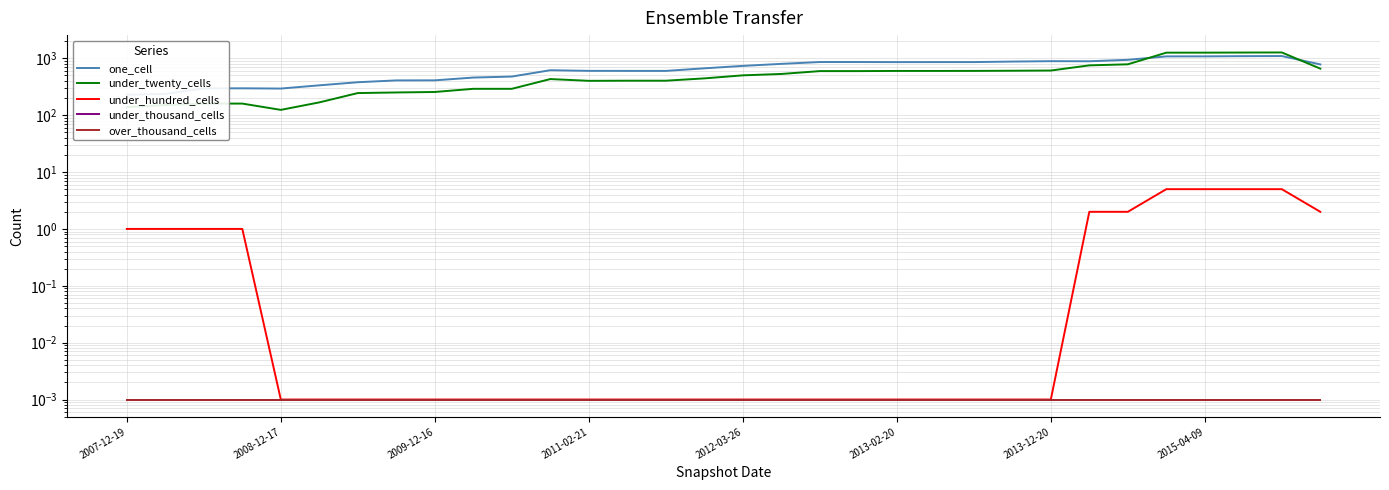

What is the difference between the highest and lowest values at 21?

859.0